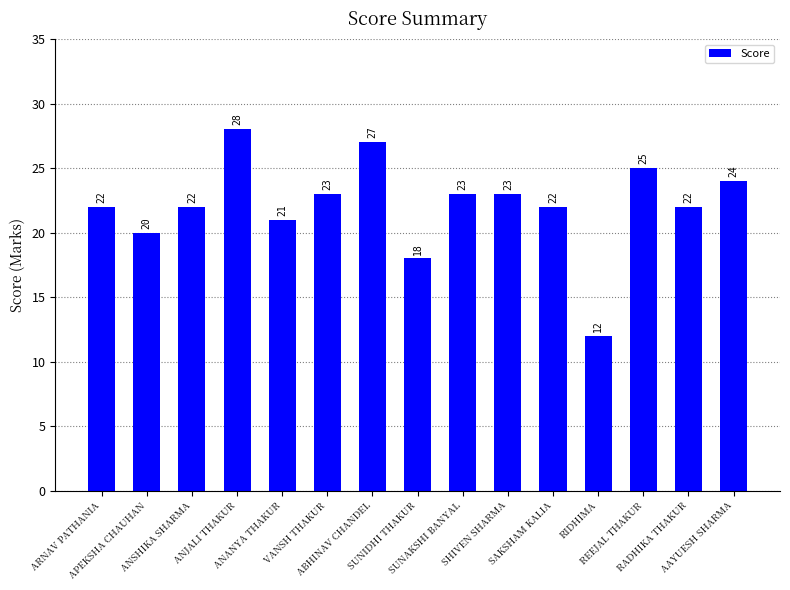

Reading right to left, extract all data points from this chart.

24	22	25	12	22	23	23	18	27	23	21	28	22	20	22